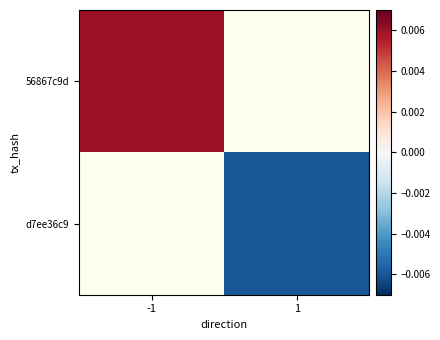

List the series in order of their overall mean, highest first.

56867c9d, d7ee36c9